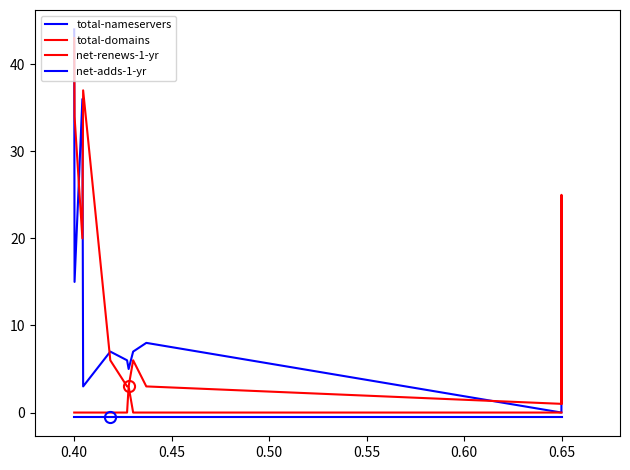

Which series has the largest range (max minus min)?

total-nameservers